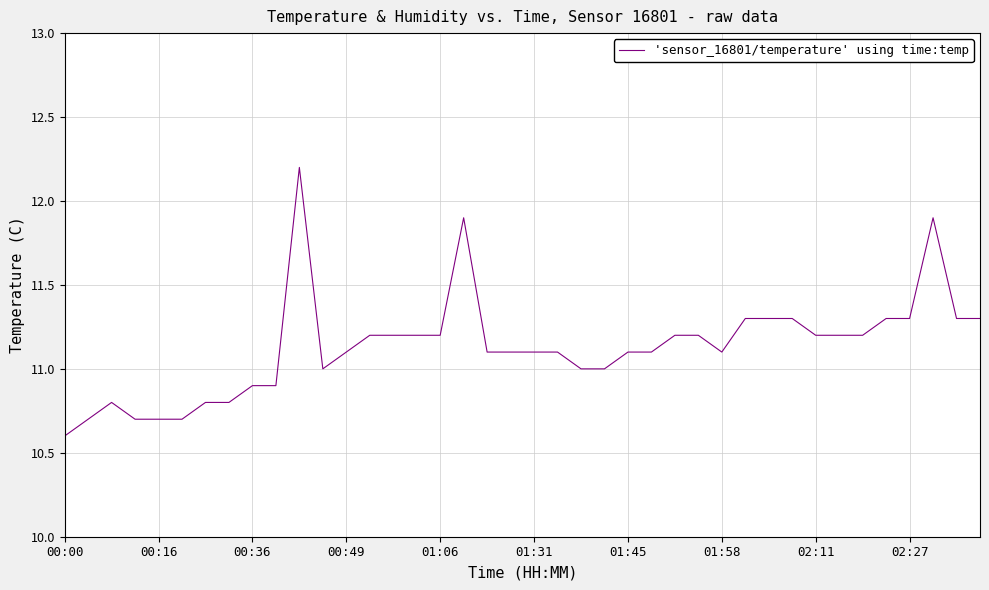

What is the difference between the maximum and minimum values?

1.6